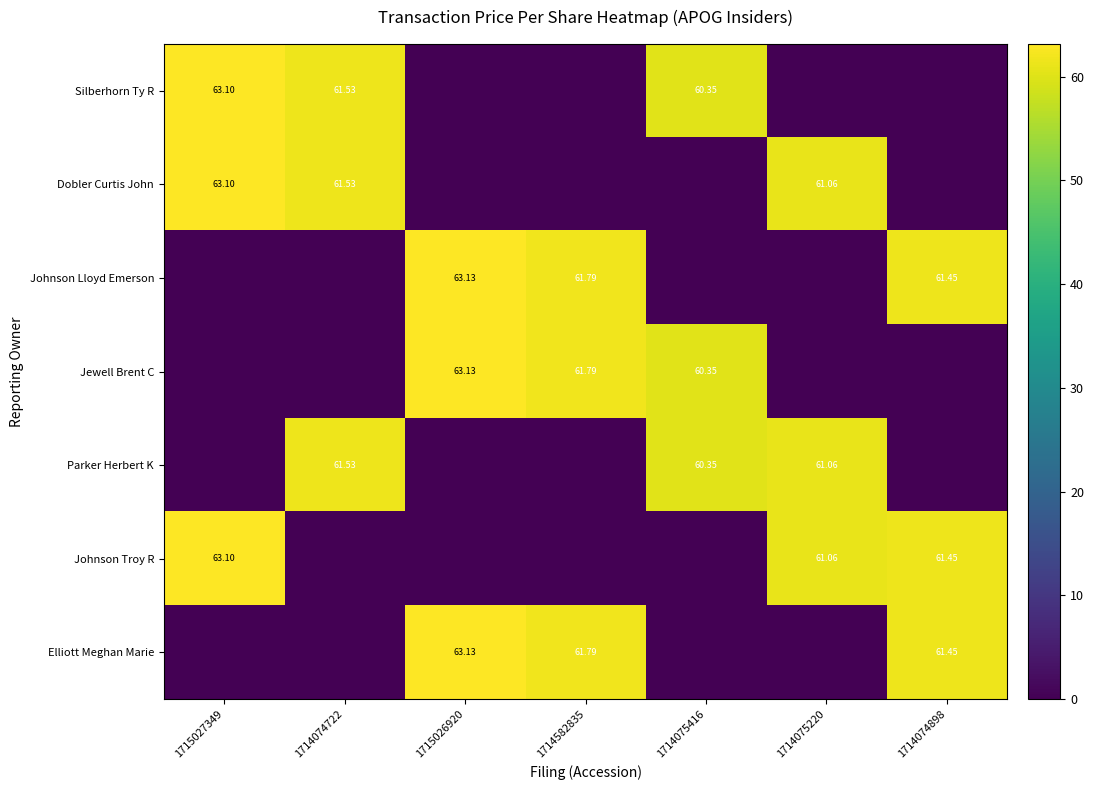

What is the sum of the Jewell Brent C values at 1714075416 and 1714074722?

60.4